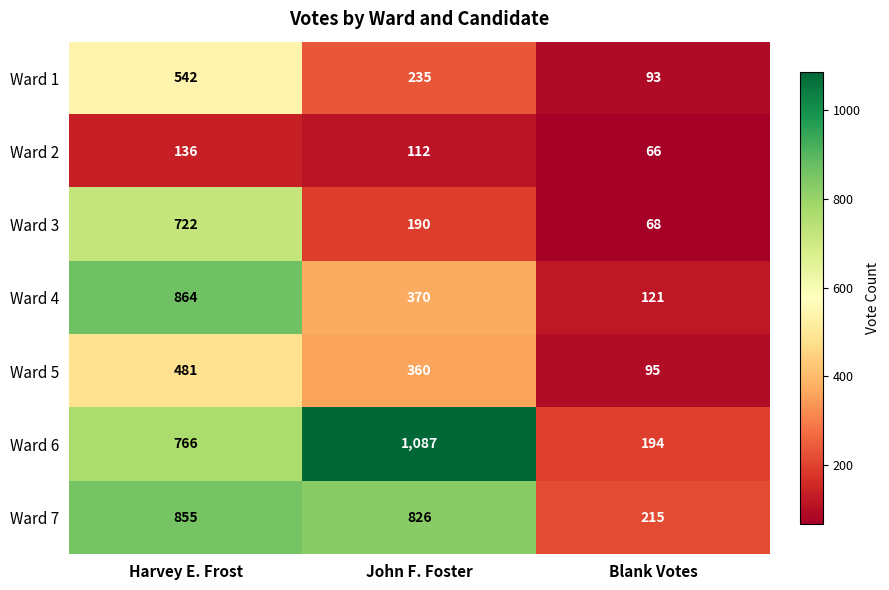

What is the minimum value for Ward 3?

68